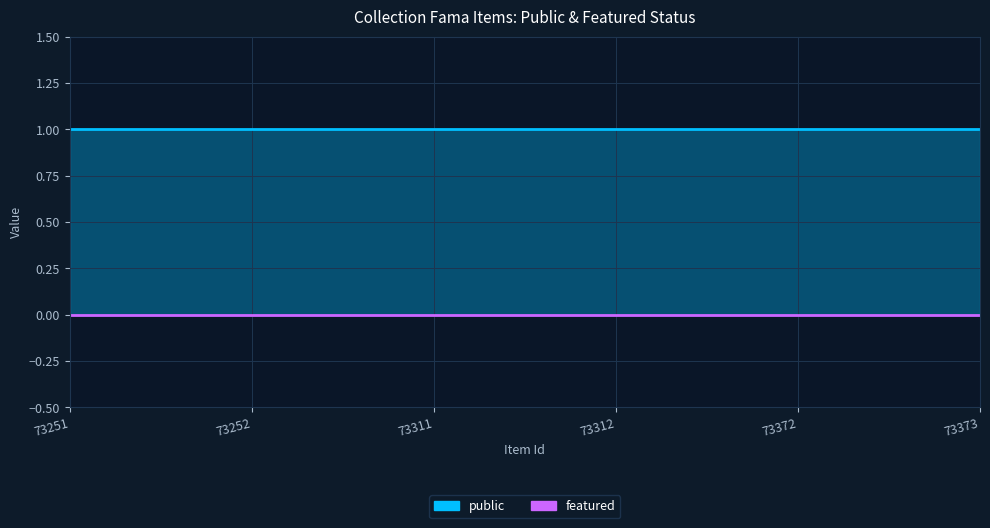

What is the spread (max minus min) of values at 73251?

1